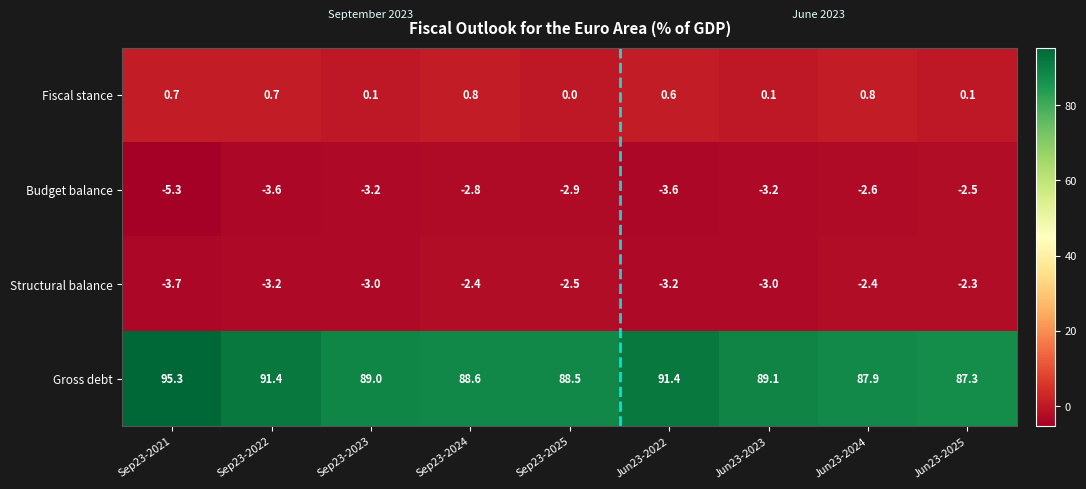

True or false: Budget balance has a value of -2.6 at Jun23-2024.

True